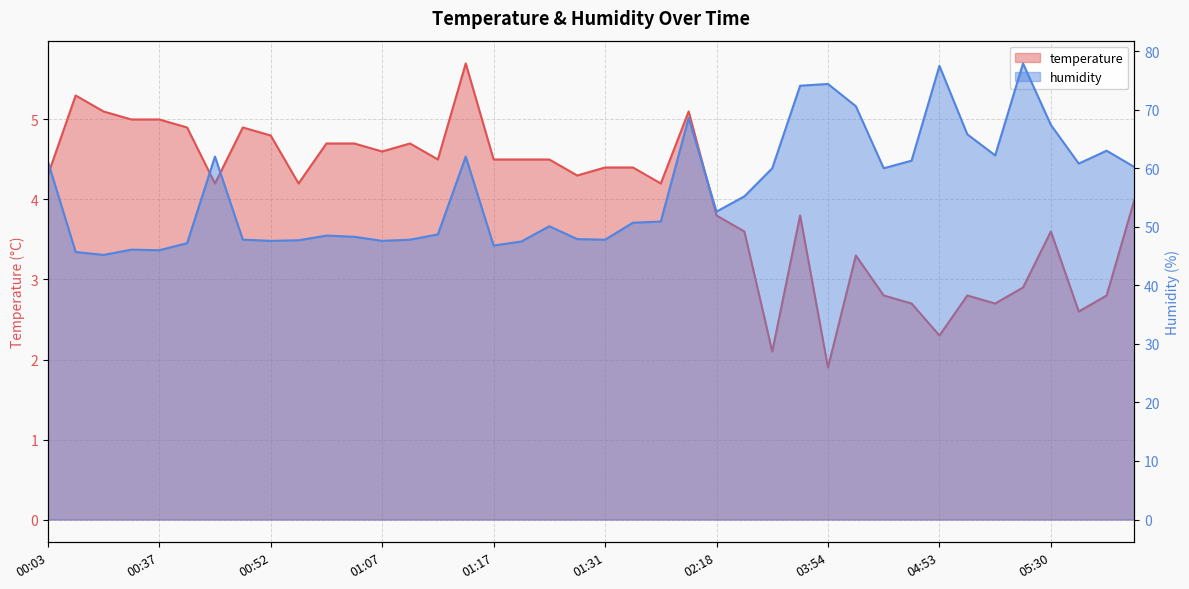

The value of temperature at 01:05 is 2.6. True or false?

False